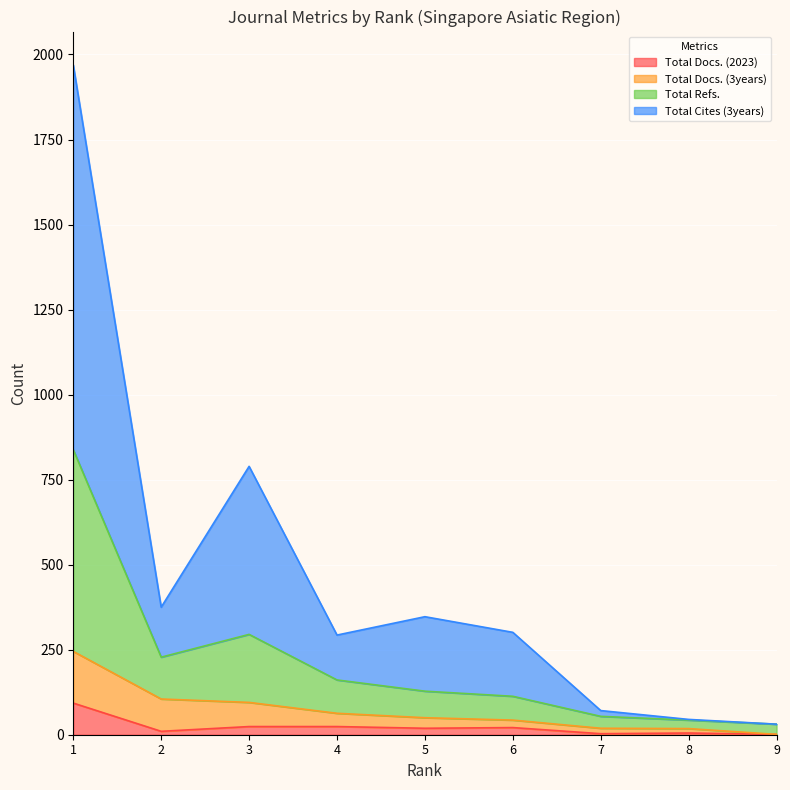

Between 8 and 3, which is larger?

3